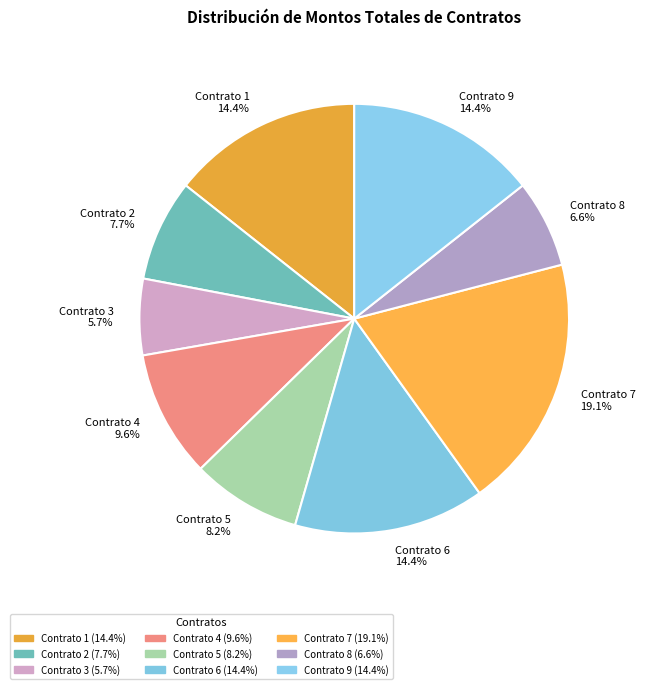

Is there a majority slice in this chart?

No